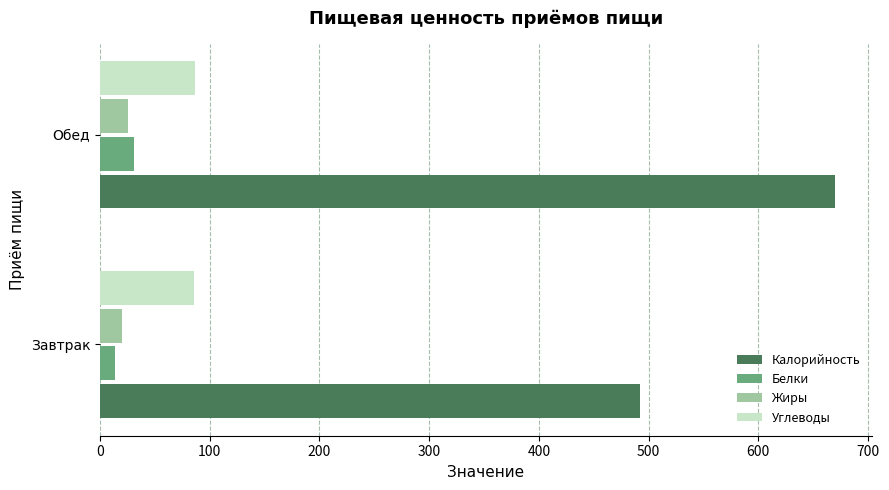

Which series has the largest total across all categories?

Калорийность